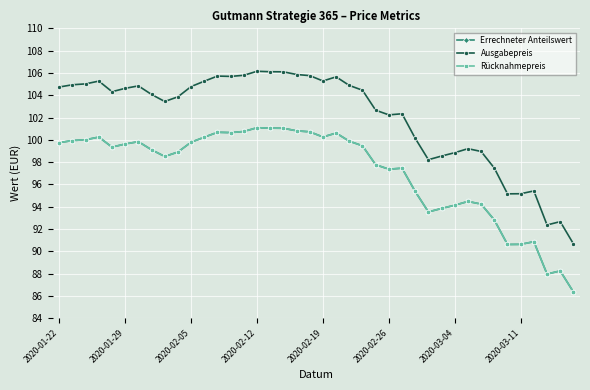

Reading right to left, what are all the values shown in this chart?

Errechneter Anteilswert: 86.4	88.2	88.0	90.9	90.6	90.6	92.8	94.2	94.5	94.1	93.8	93.5	95.4	97.5	97.4	97.8	99.5	99.9	100.6	100.3	100.7	100.8	101.0	101.0	101.1	100.8	100.7	100.7	100.2	99.8	98.9	98.5	99.1	99.8	99.6	99.3	100.2	100.0	99.9	99.8
Ausgabepreis: 90.7	92.7	92.4	95.4	95.2	95.2	97.5	99.0	99.2	98.8	98.5	98.2	100.1	102.3	102.2	102.7	104.5	104.9	105.7	105.3	105.8	105.9	106.1	106.1	106.2	105.8	105.7	105.7	105.3	104.8	103.9	103.4	104.1	104.8	104.6	104.3	105.3	105.0	104.9	104.7
Rücknahmepreis: 86.4	88.2	88.0	90.9	90.6	90.6	92.8	94.2	94.5	94.1	93.8	93.5	95.4	97.5	97.4	97.8	99.5	99.9	100.6	100.3	100.7	100.8	101.0	101.0	101.1	100.8	100.7	100.7	100.2	99.8	98.9	98.5	99.1	99.8	99.6	99.3	100.2	100.0	99.9	99.8